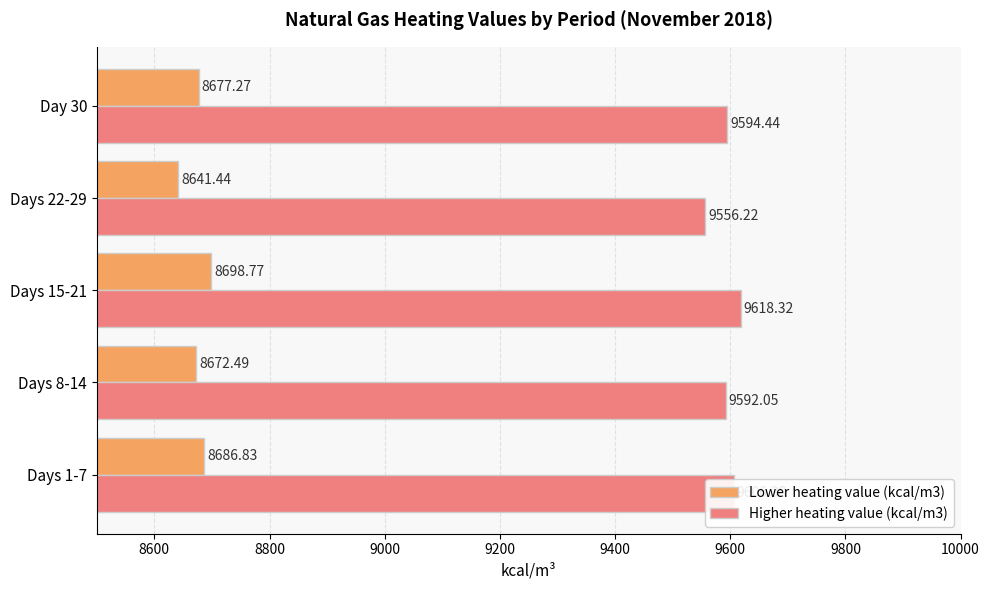

List the series in order of their peak value, lowest first.

Lower heating value (kcal/m3), Higher heating value (kcal/m3)